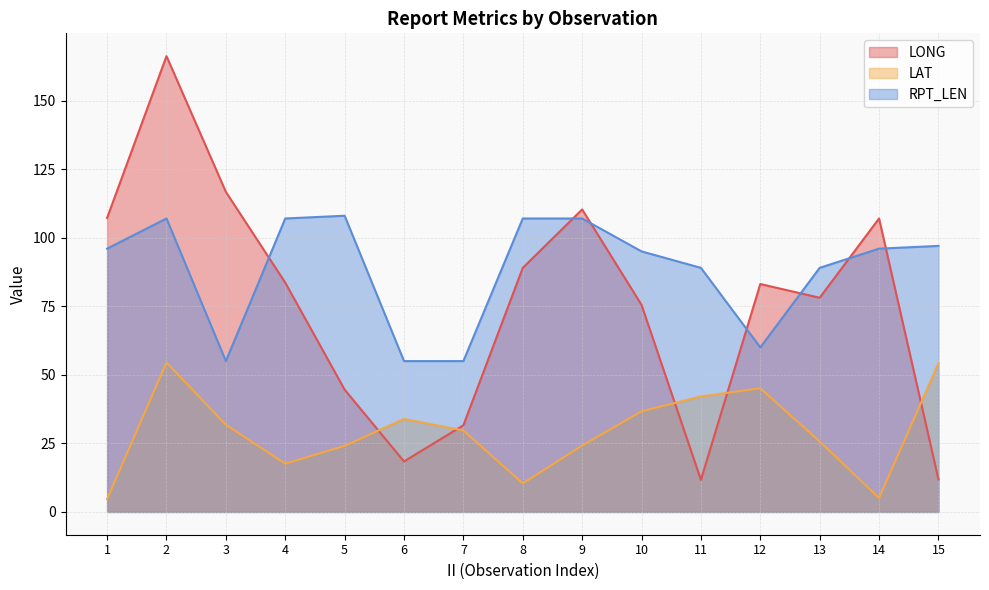

What is the difference between the LONG line values at 1 and 8?

18.2